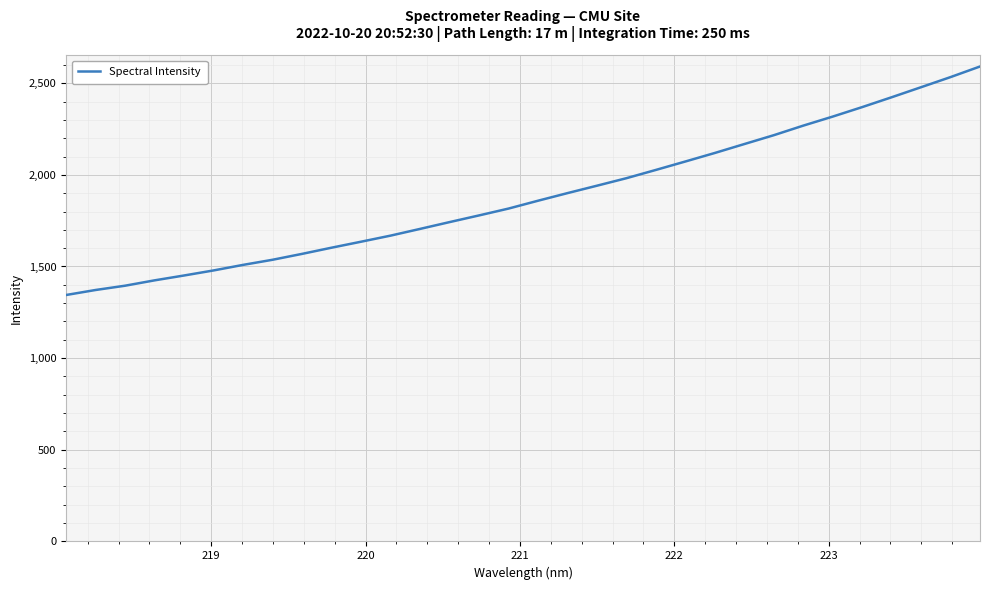

What is the minimum value shown in the chart?

1344.4